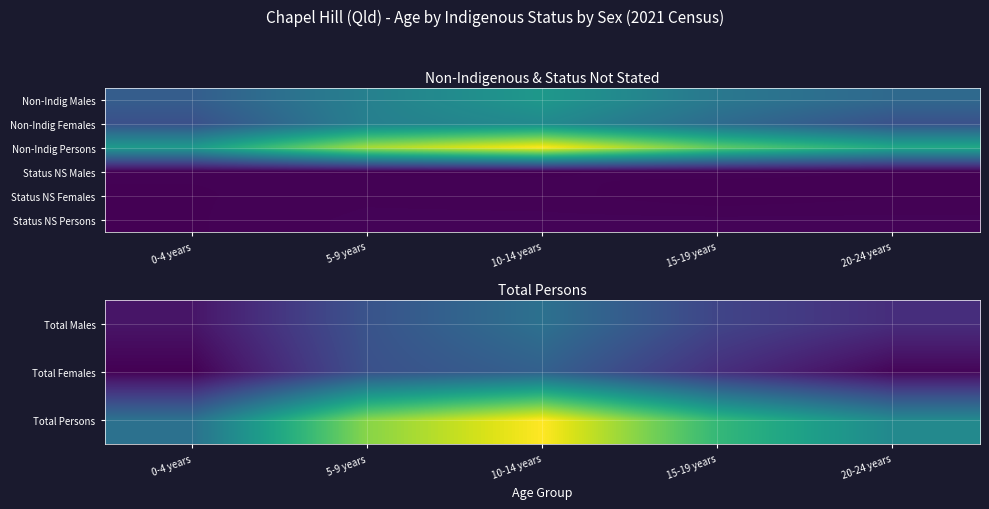

True or false: Total Persons has a value of 1325 at 10-14 years.

False